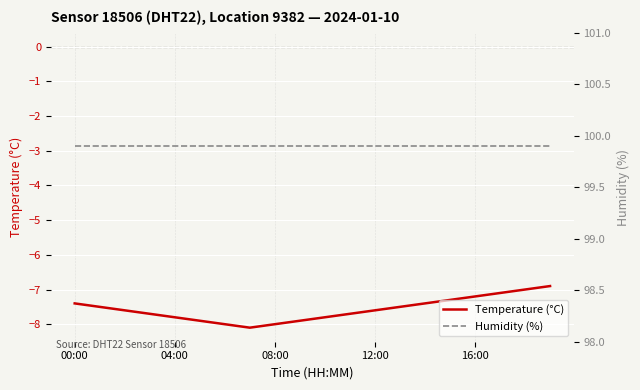

The Temperature (°C) series shows -7.2 at 16:00. True or false?

True